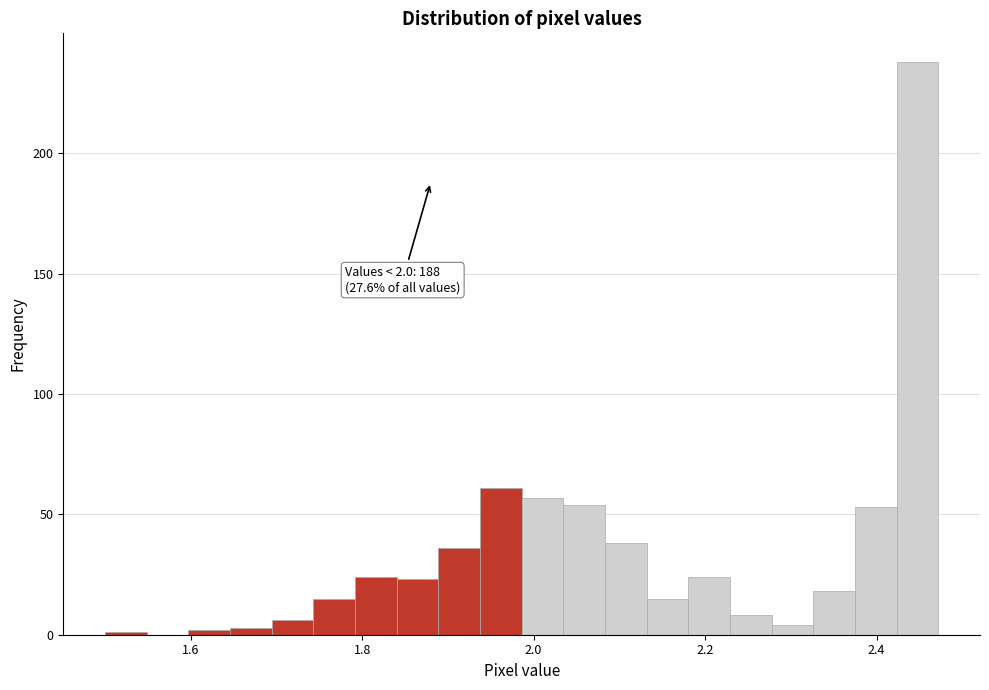

Around what value on the x-axis is the tallest bar? Give the approximate position of its centre, as read against the axis.

2.44